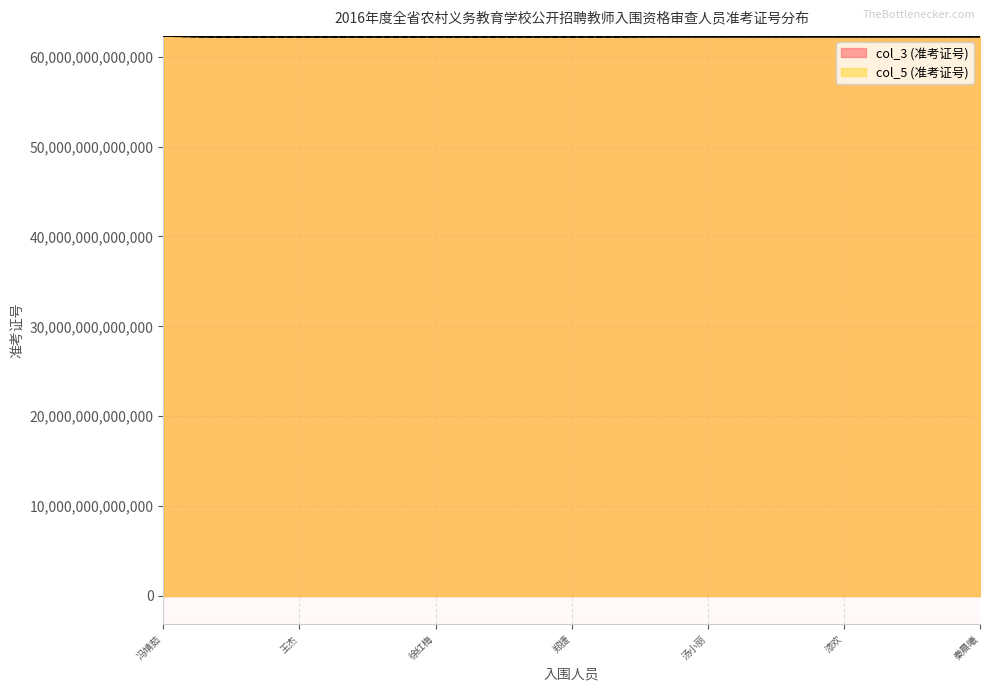

In col_3 (准考证号), how many points are higher than both neighbors (excluding endpoints)?

4